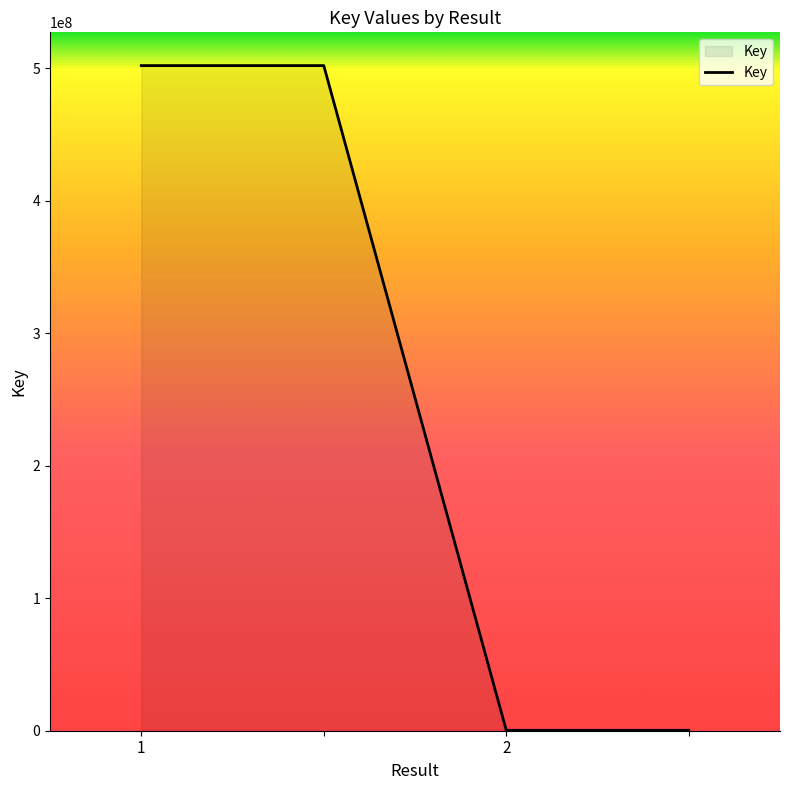

What is the maximum value shown in the chart?

502008212